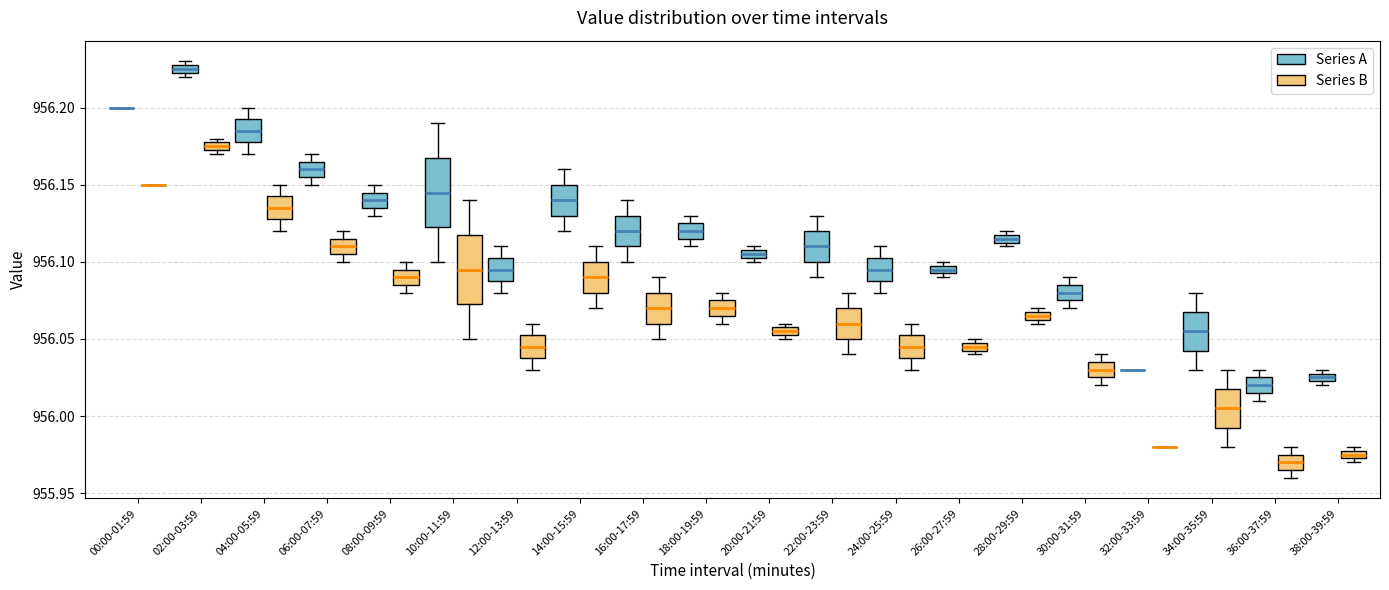

Where does the lower whisker of the box for 10:00-11:59 (Series B) end on the y-axis? The values are not printed on the chart, so give them approximately, as read against the axis.

956.050